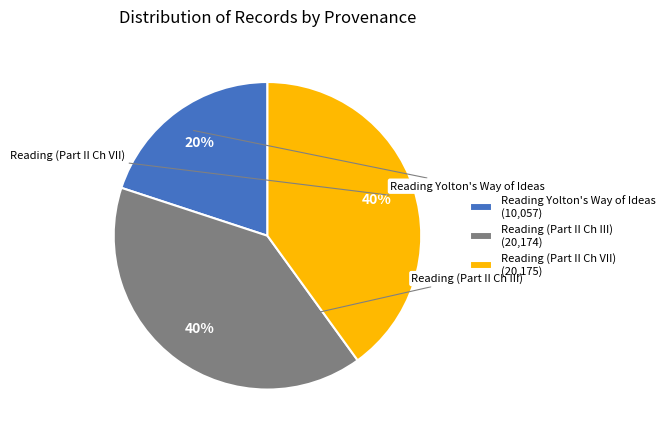

Which category has the smallest portion of the pie?

Reading Yolton's Way of Ideas